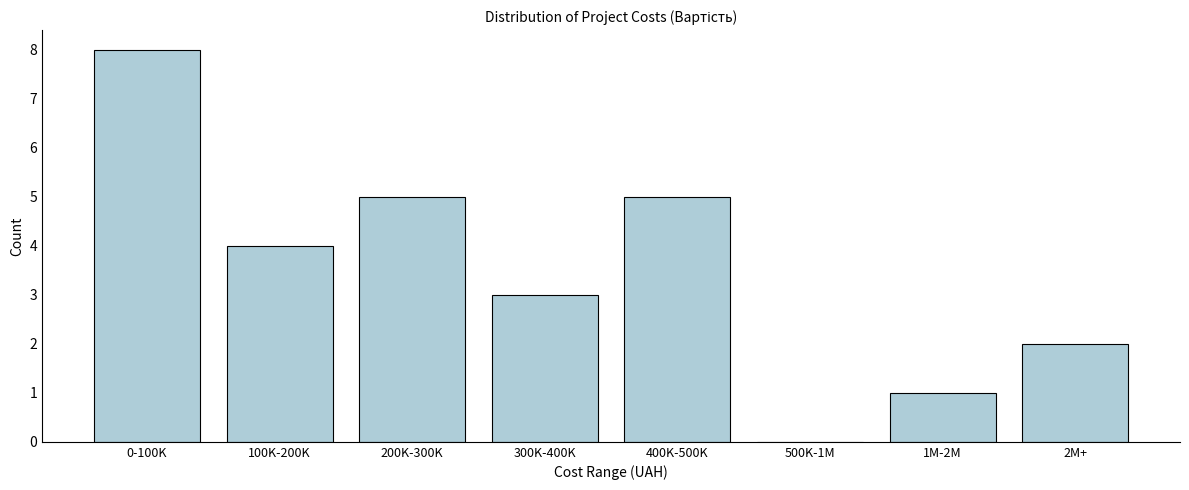

Reading left to right, transcribe all the data shown in this chart.

0-100K=8	100K-200K=4	200K-300K=5	300K-400K=3	400K-500K=5	500K-1M=0	1M-2M=1	2M+=2